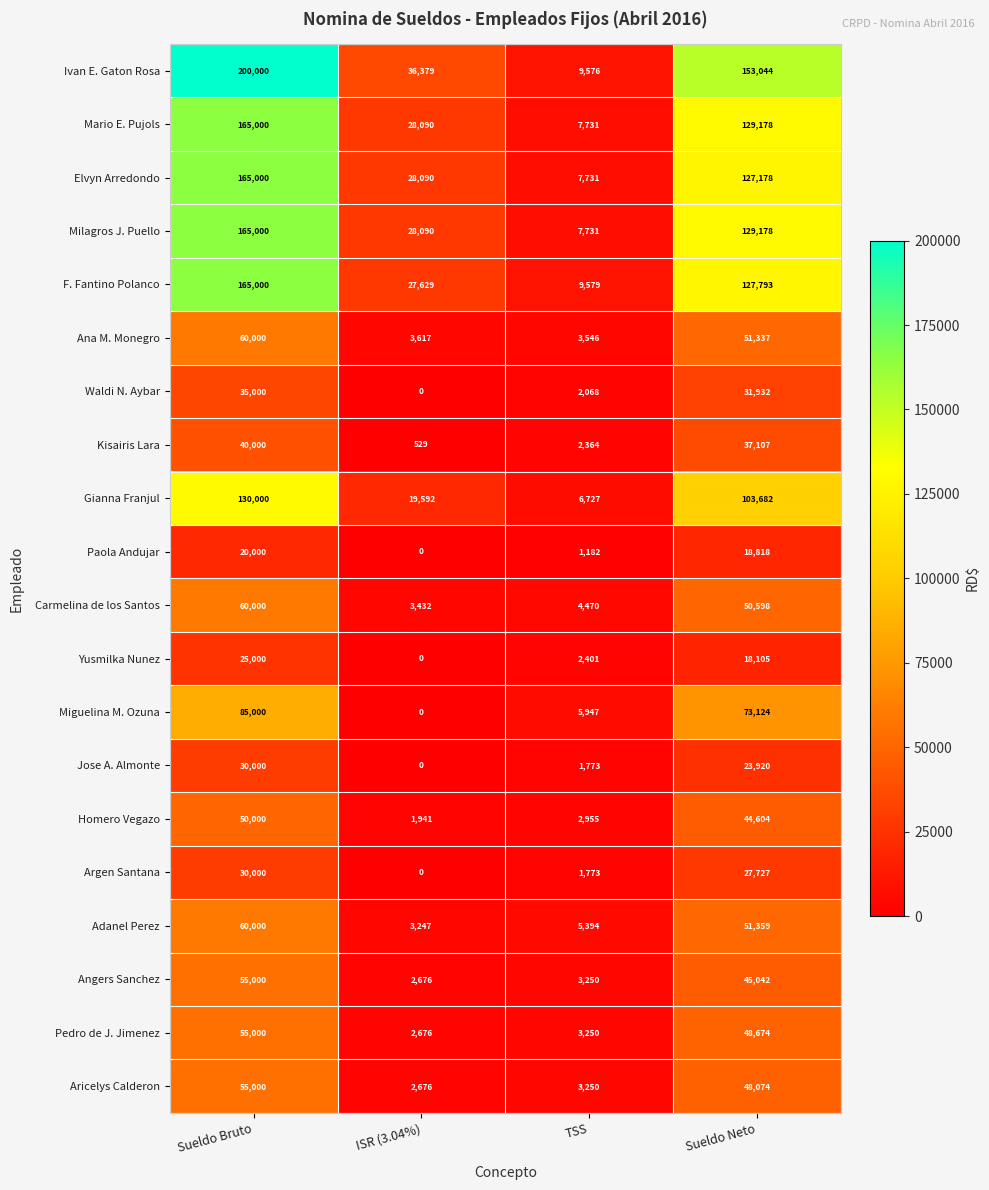

The Miguelina M. Ozuna series shows 2598 at TSS. True or false?

False